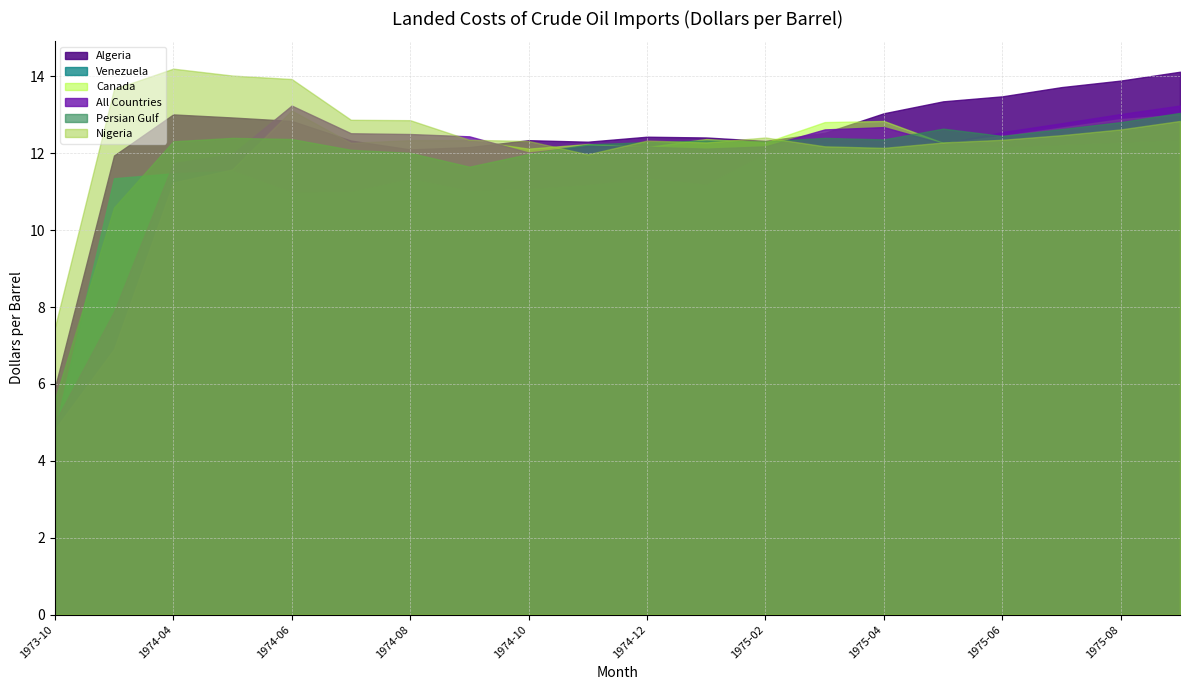

What is the greatest value displayed?

14.2